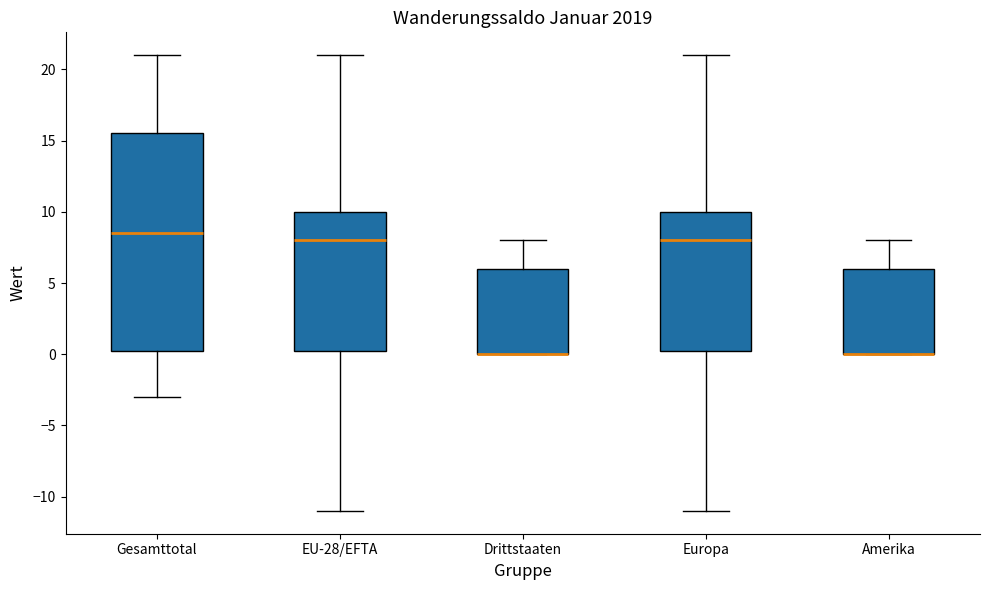

Reading left to right, read every box against the y-axis: the position of its median line, the range the box covers, and the ends of its whiskers. The values are not printed on the chart, so give them approximately, as read against the axis.

Gesamttotal: median 8.5, box 0.5 to 15.5, whiskers -3.0 to 21.0
EU-28/EFTA: median 8.0, box 0.5 to 10.0, whiskers -11.0 to 21.0
Drittstaaten: median 0.0 (drawn on the box's lower edge), box 0.0 to 6.0, whiskers 0.0 to 8.0
Europa: median 8.0, box 0.5 to 10.0, whiskers -11.0 to 21.0
Amerika: median 0.0 (drawn on the box's lower edge), box 0.0 to 6.0, whiskers 0.0 to 8.0